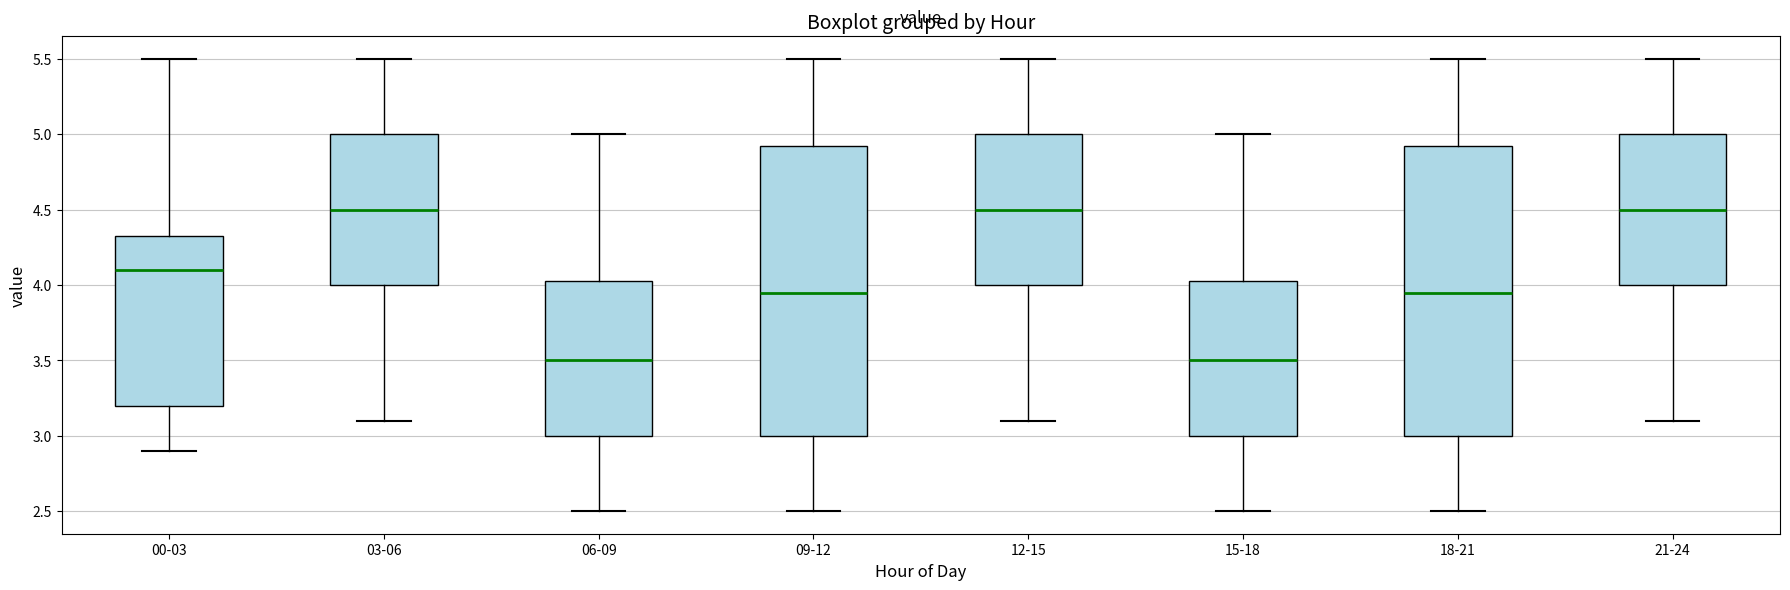

Reading left to right, read every box against the y-axis: the position of its median line, the range the box covers, and the ends of its whiskers. The values are not printed on the chart, so give them approximately, as read against the axis.

00-03: median 4.10, box 3.20 to 4.35, whiskers 2.90 to 5.50
03-06: median 4.50, box 4.00 to 5.00, whiskers 3.10 to 5.50
06-09: median 3.50, box 3.00 to 4.05, whiskers 2.50 to 5.00
09-12: median 3.95, box 3.00 to 4.95, whiskers 2.50 to 5.50
12-15: median 4.50, box 4.00 to 5.00, whiskers 3.10 to 5.50
15-18: median 3.50, box 3.00 to 4.05, whiskers 2.50 to 5.00
18-21: median 3.95, box 3.00 to 4.95, whiskers 2.50 to 5.50
21-24: median 4.50, box 4.00 to 5.00, whiskers 3.10 to 5.50